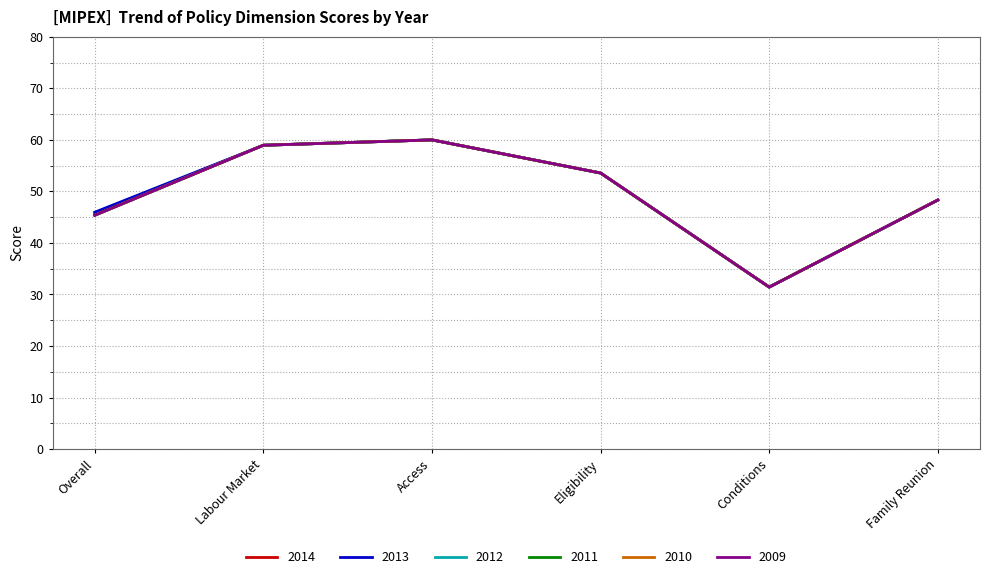

Does the chart have visible grid lines?

Yes